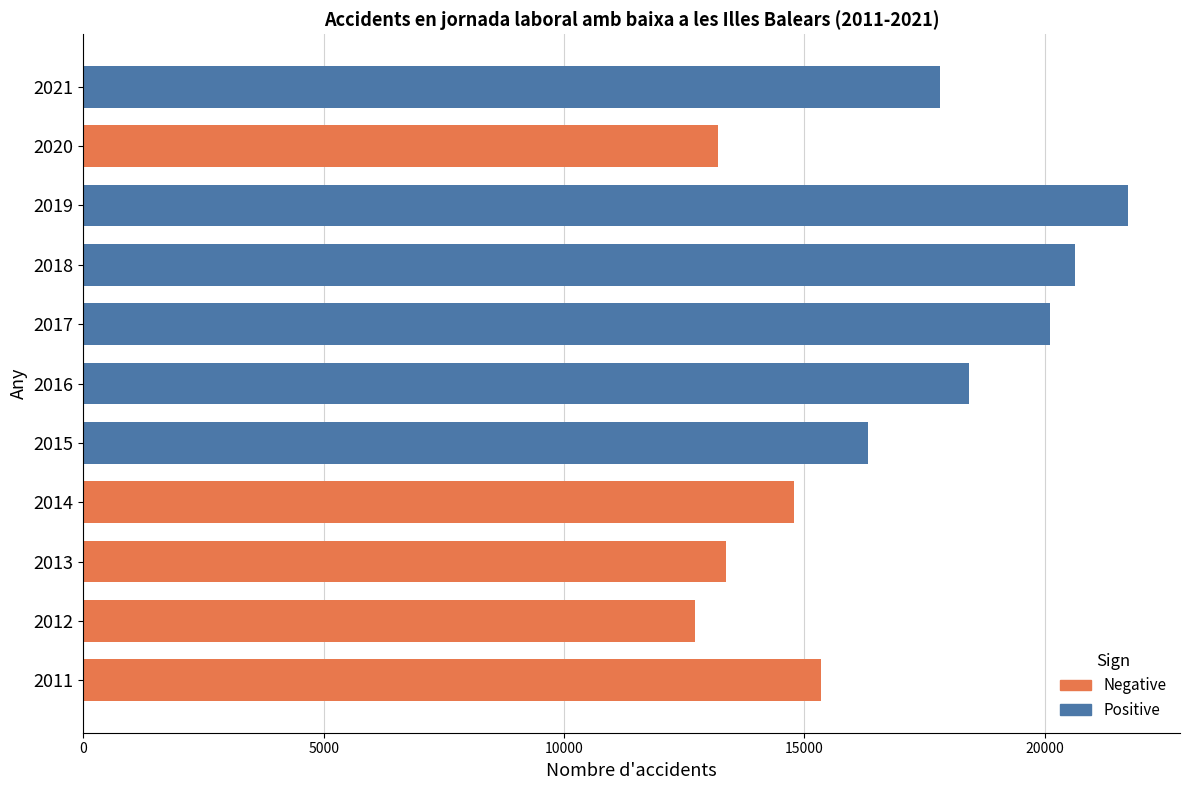

The value of Eivissa at 2015 is 3659. True or false?

False